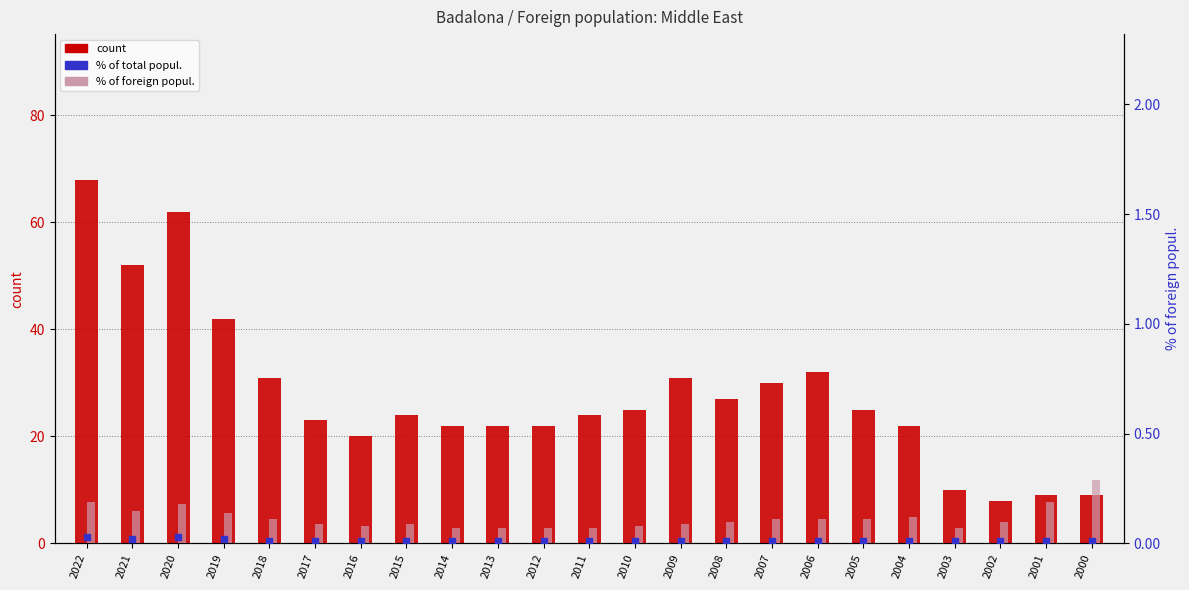

How many data points does each series have?

23